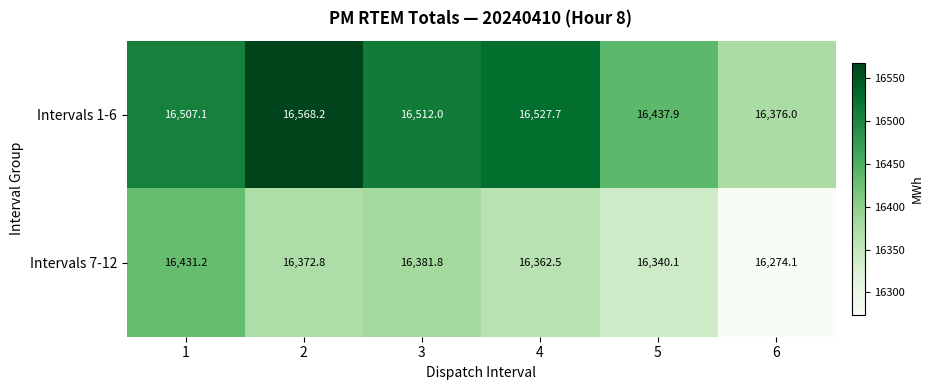

What is the total value across all series at 6?

32650.1